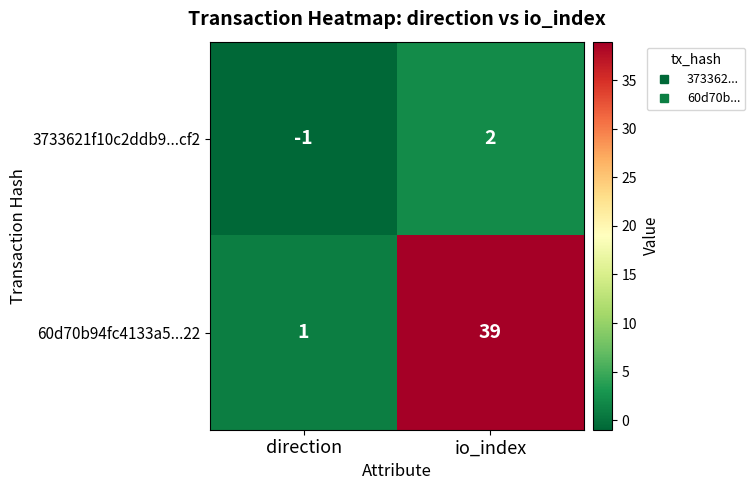

What is the difference between the 60d70b94fc4133a5...22 values at io_index and direction?

38